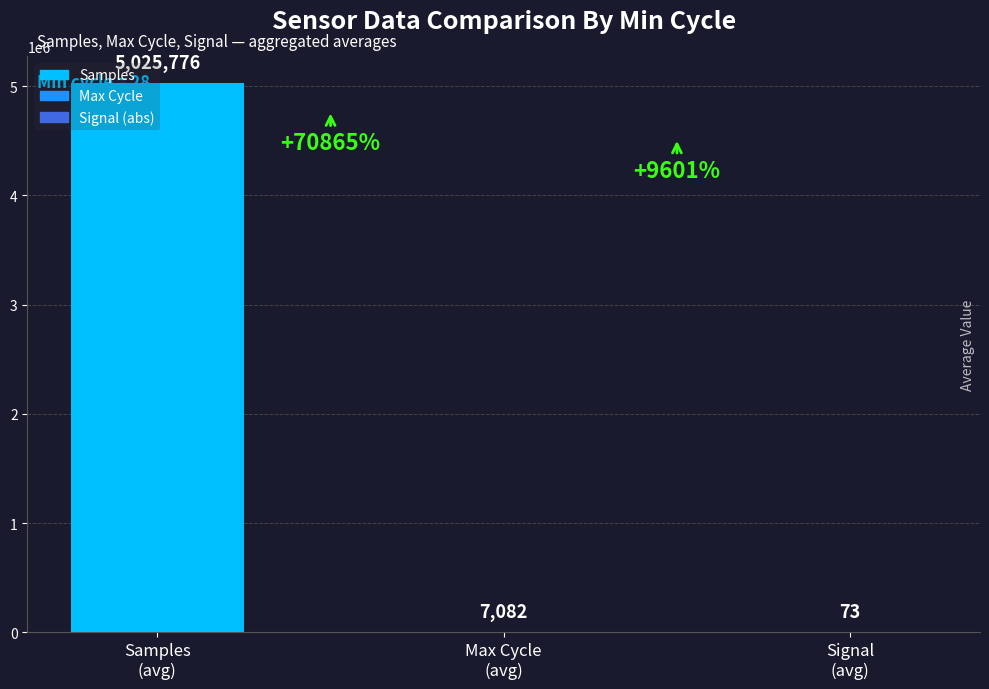

What is the sum of all values?

5032931